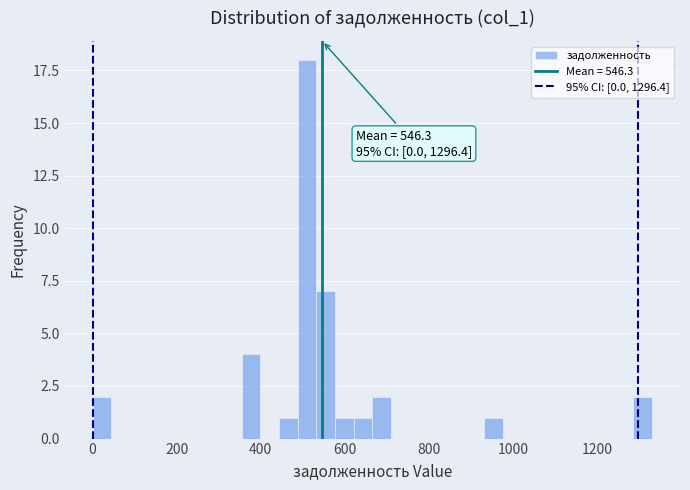

Read against the x-axis, roughly where is the centre of the tallest bar?

520